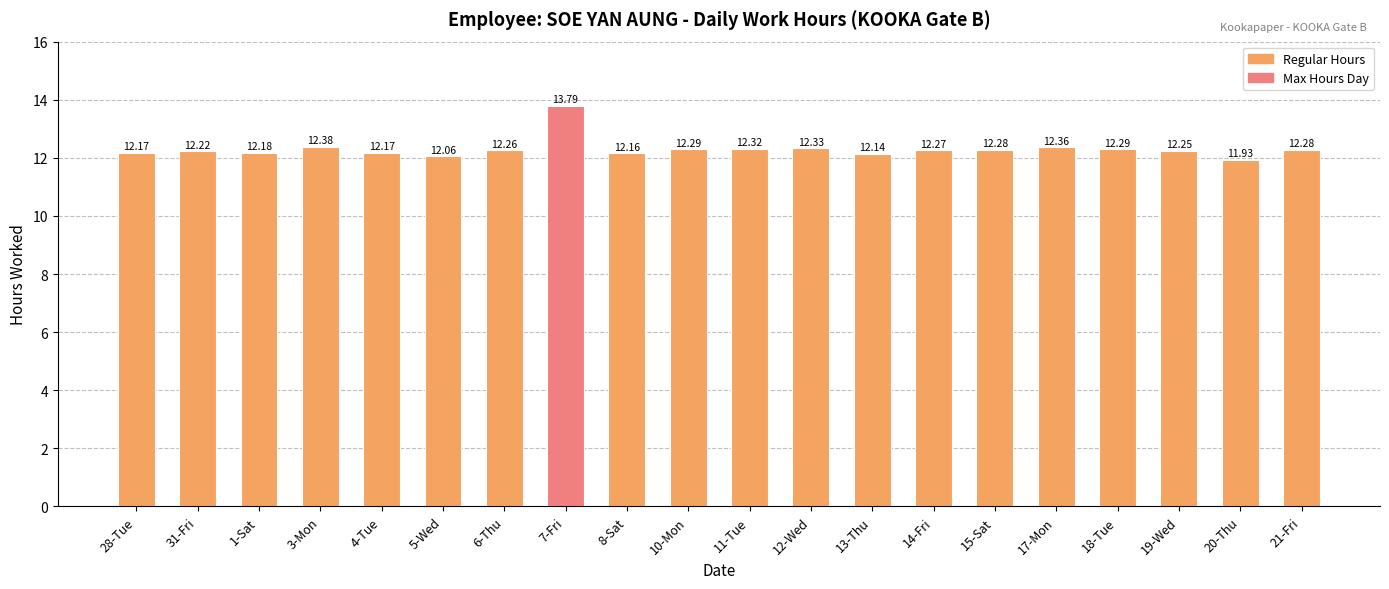

Is it true that the value at 20-Thu is 3.8?

False